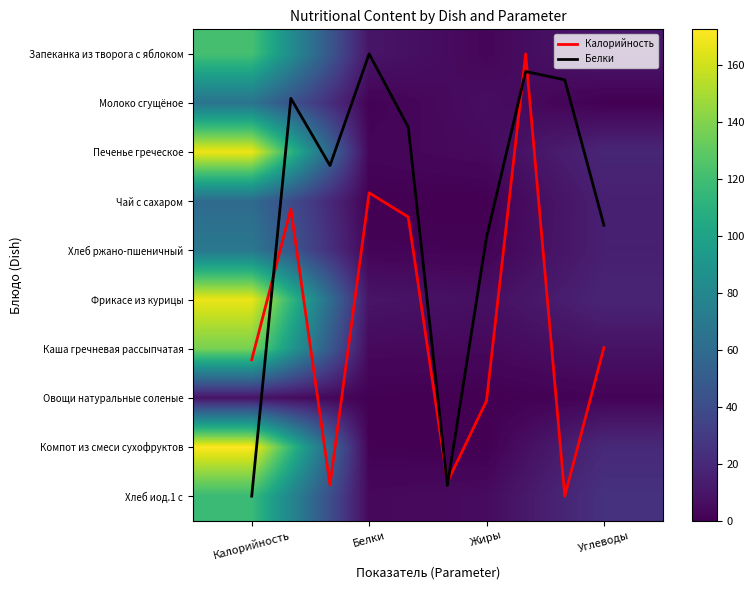

What is the difference between the Запеканка из творога с яблоком values at Хлеб and Углеводы?

9.0